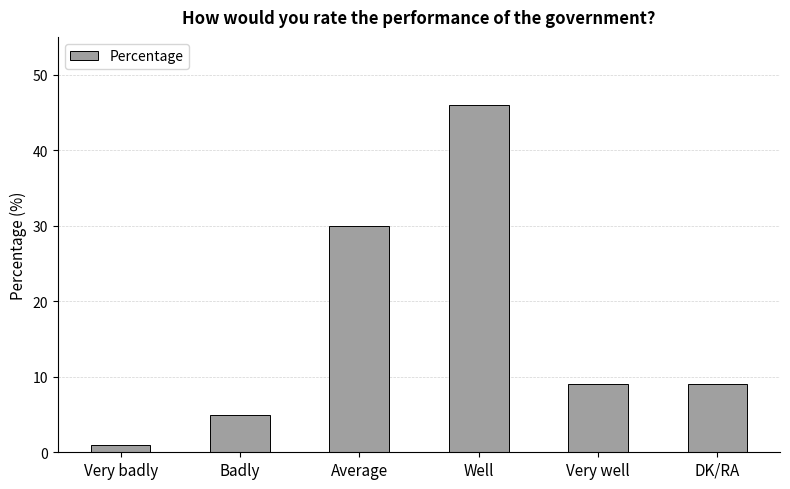

What is the ratio of the value at Very badly to the value at Badly?

0.2